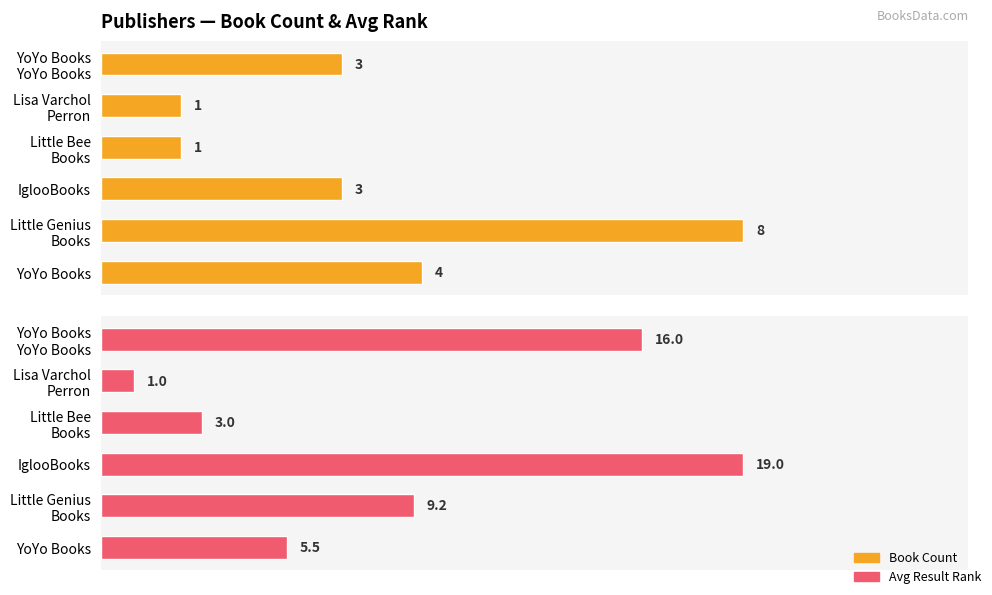

Is the value of Avg Result Rank at Lisa Varchol Perron greater than the value of Book Count at Lisa Varchol Perron?

No